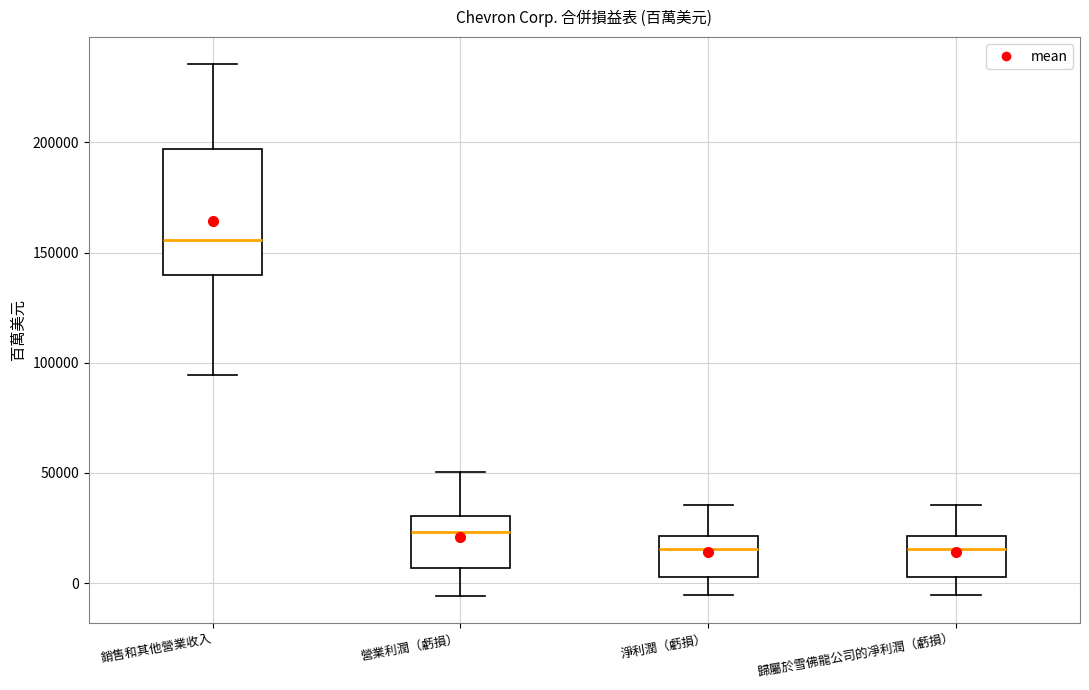

Where does the upper whisker of the box for 淨利潤（虧損） end on the y-axis? The values are not printed on the chart, so give them approximately, as read against the axis.

35000